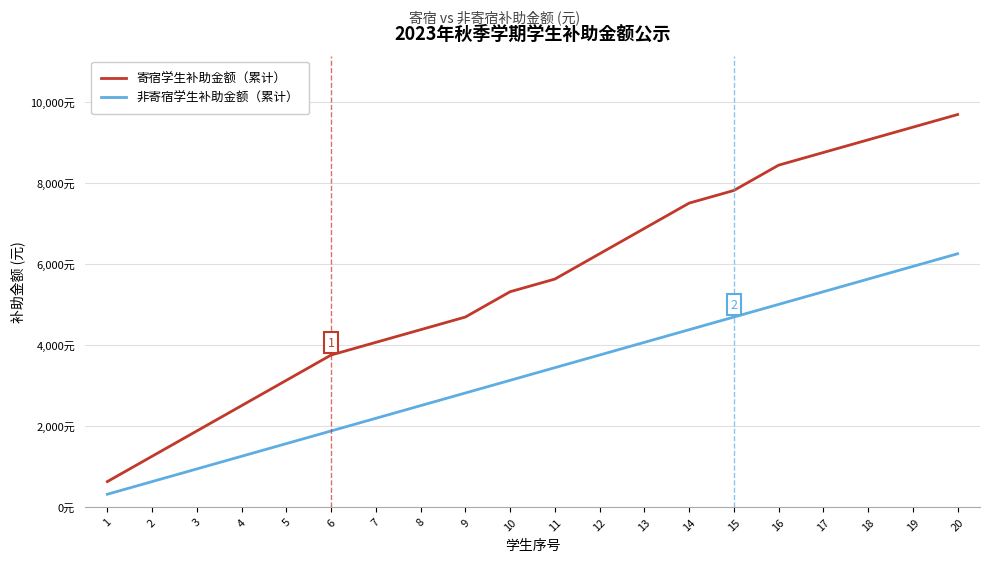

Which category has the highest value in the 寄宿学生补助金额（累计） series?

20